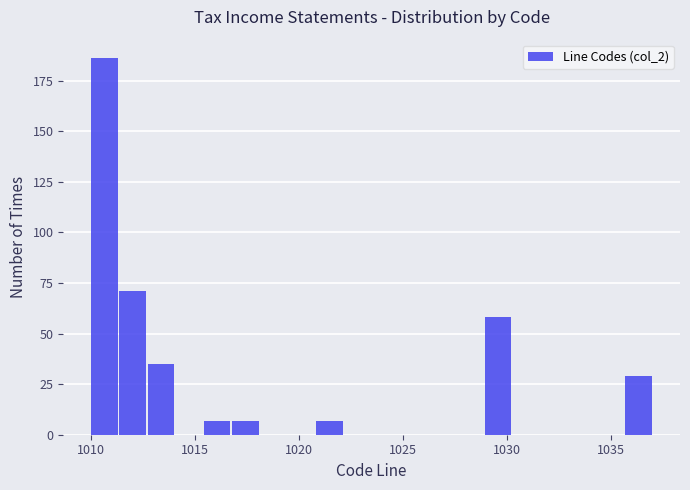

Read against the x-axis, roughly where is the centre of the tallest bar?

1010.5